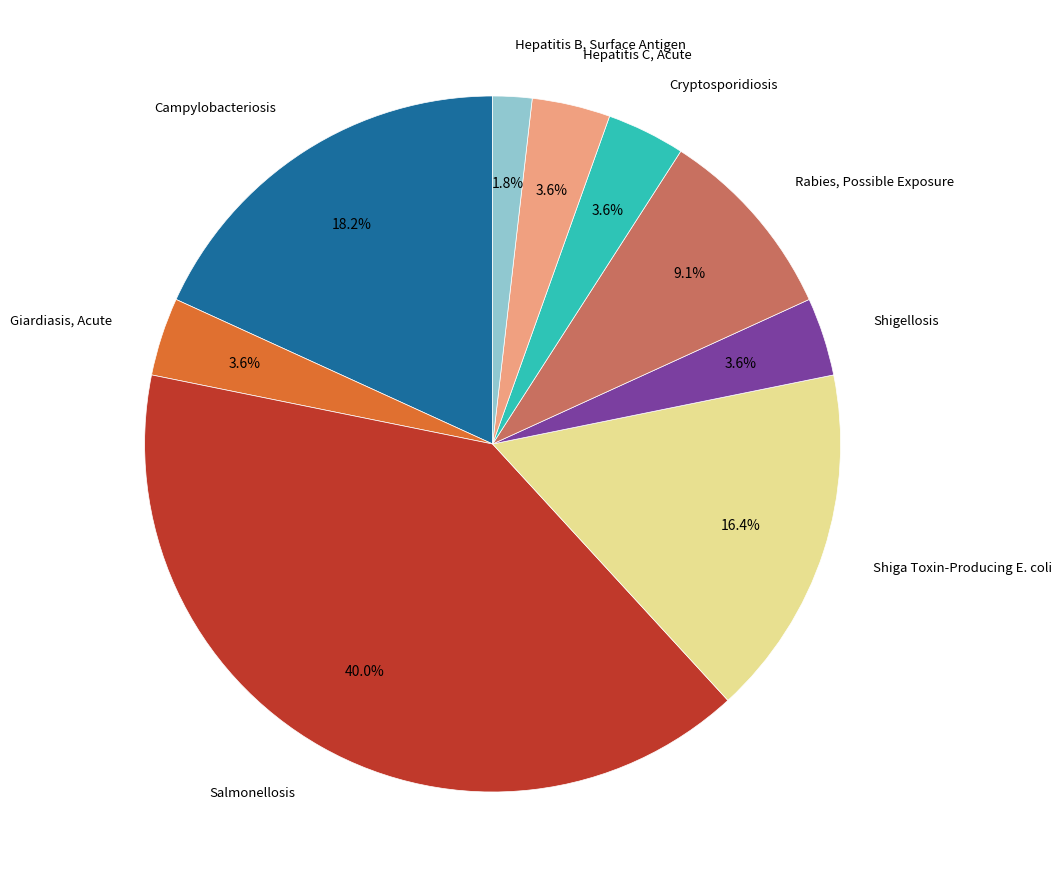

Is there a majority slice in this chart?

No